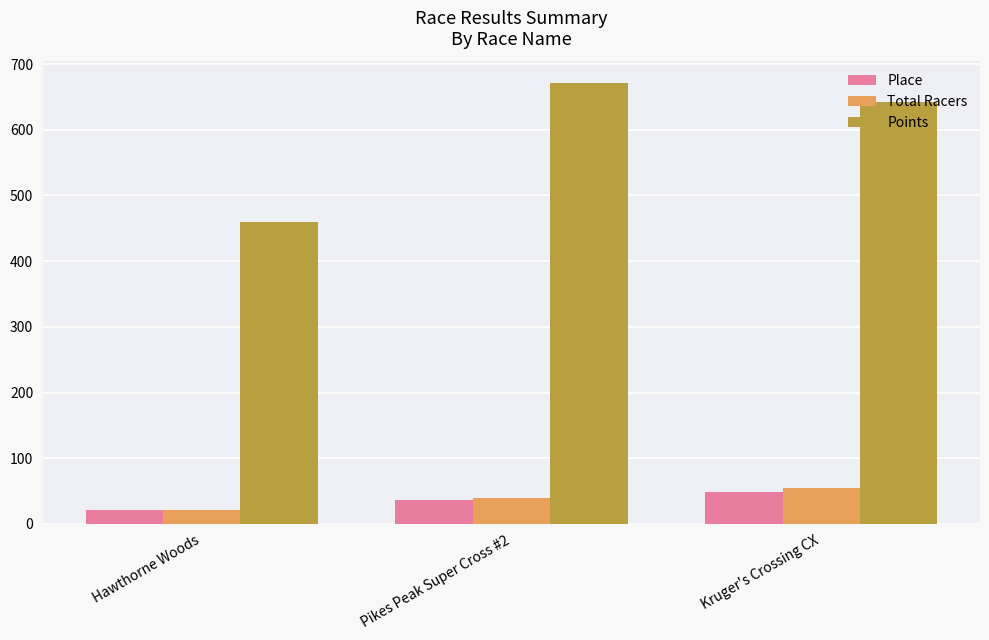

The value of Total Racers at Kruger's Crossing CX is 85.2. True or false?

False